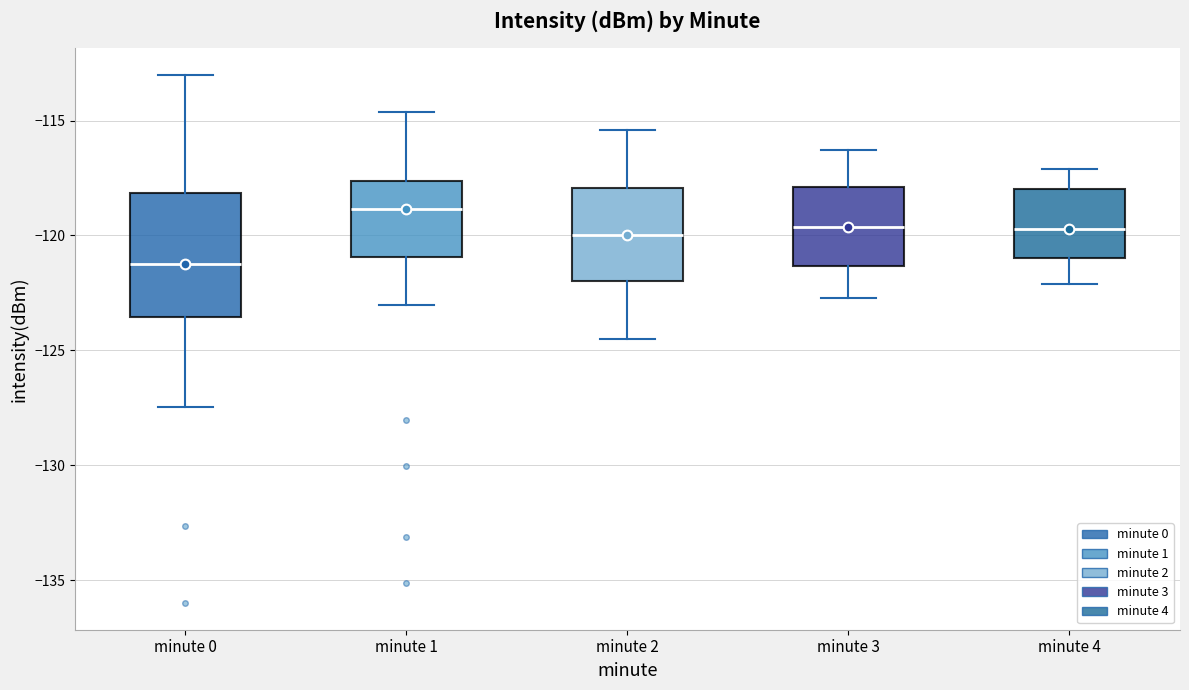

Which box is the tallest, from its lower edge to its upper edge?

minute 0